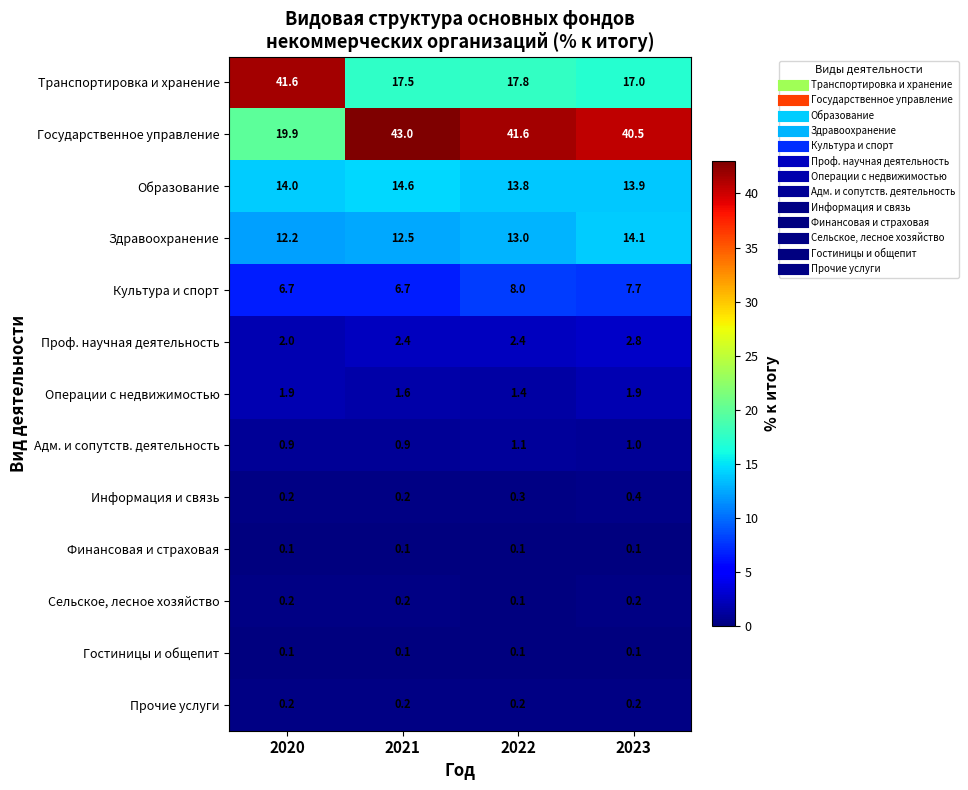

What is the sum of the Транспортировка и хранение values at 2020 and 2022?

59.4